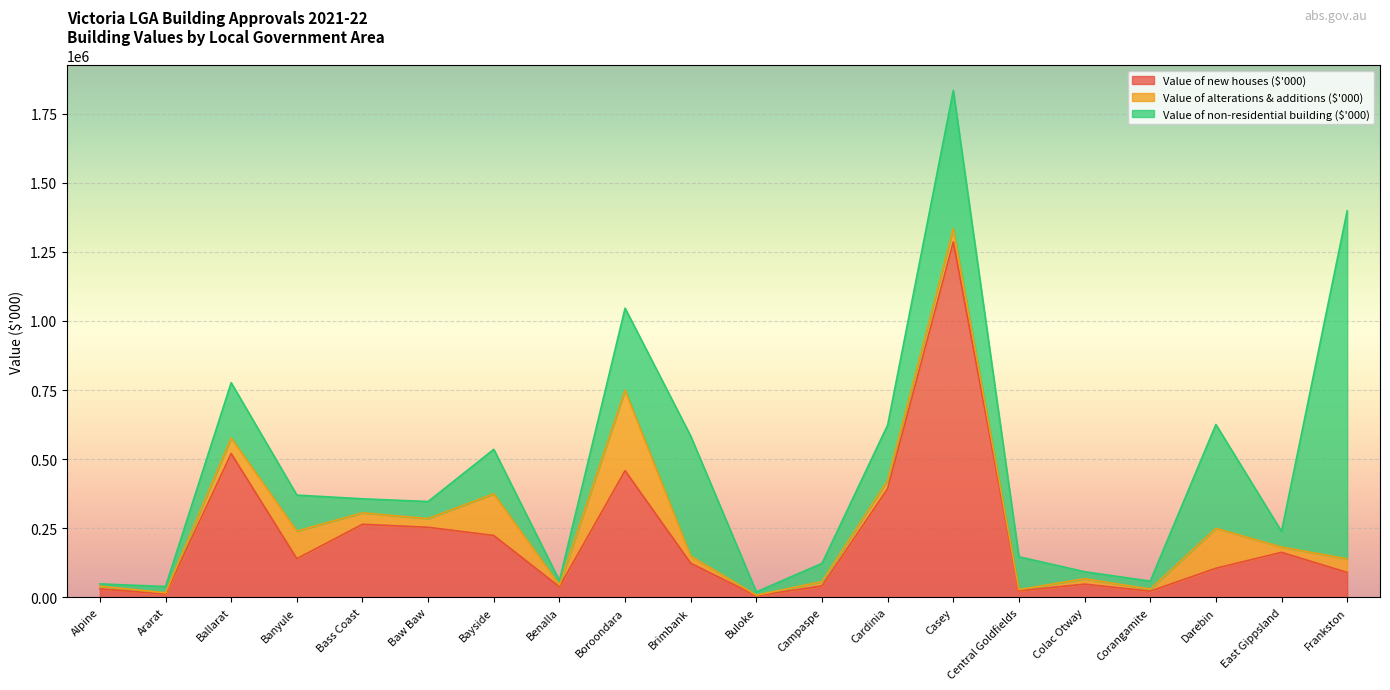

What is the difference between the second highest and minimum values in the Value of alterations & additions ($'000) series?

148826.0